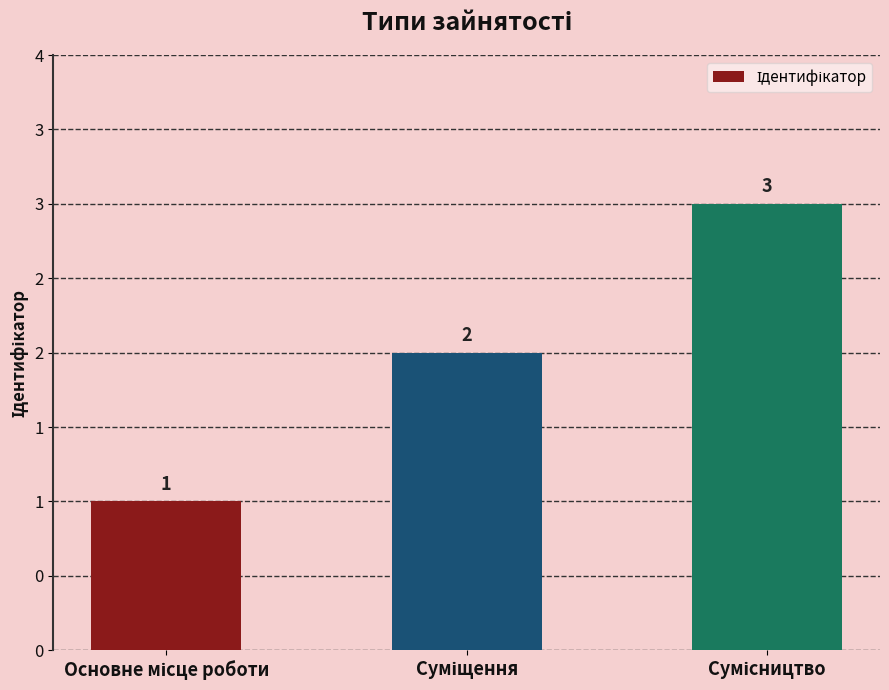

Count the values in the range 1 to 3.

3